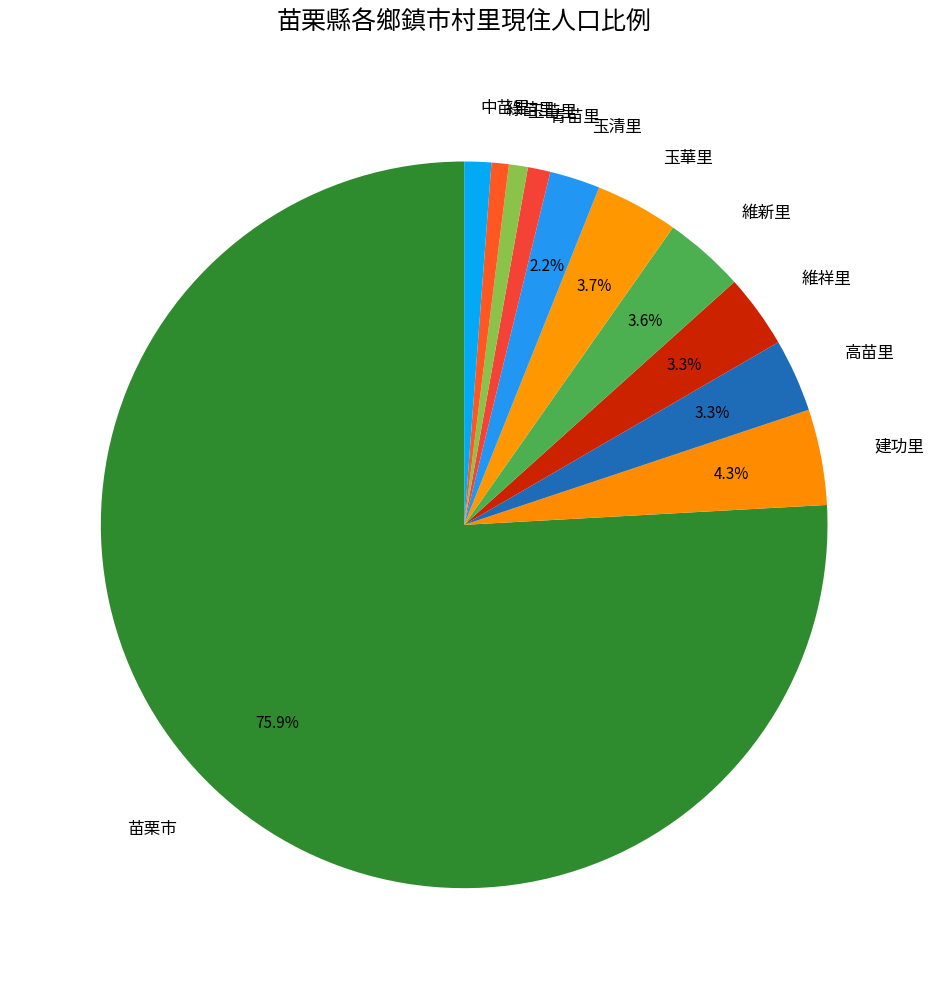

To the nearest percent, what portion does 青苗里 represent?

1%